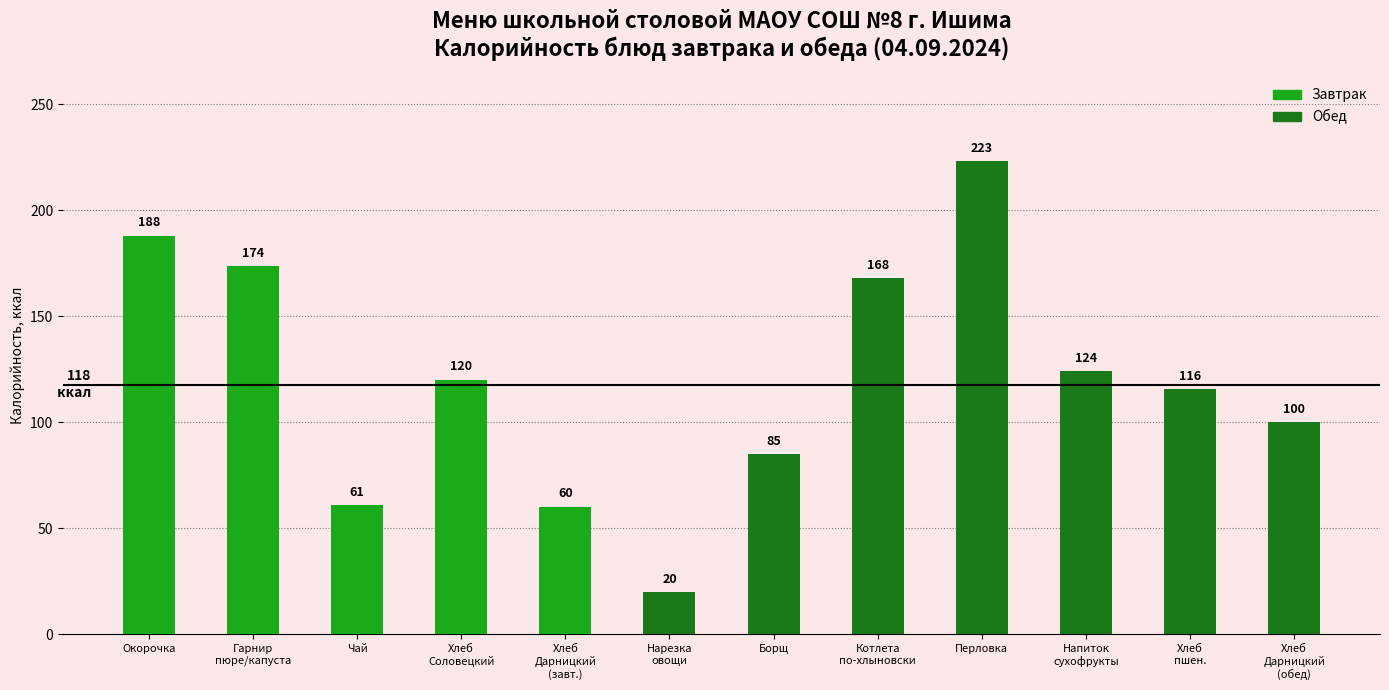

Does the chart contain any negative values?

No